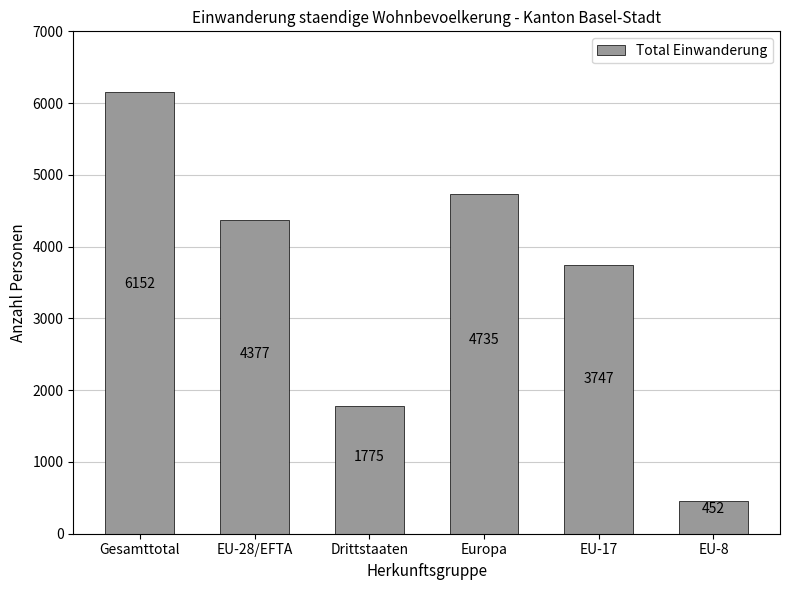

Is it true that the value at Gesamttotal is 6152?

True